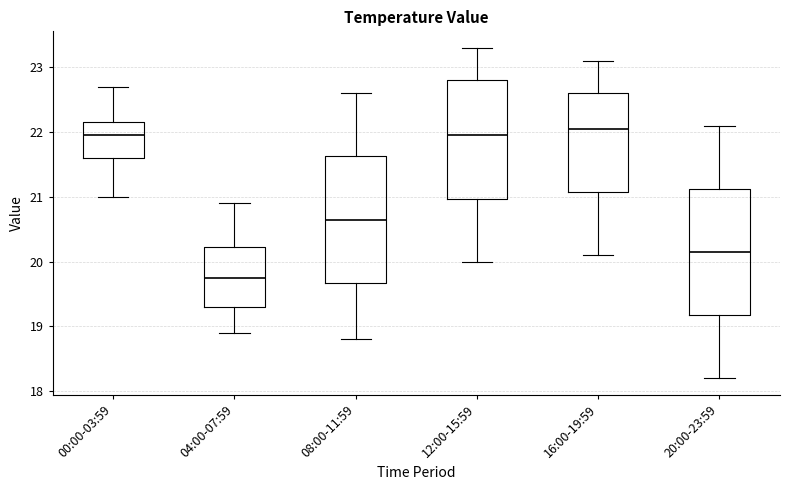

Which box has the lowest median line?

04:00-07:59